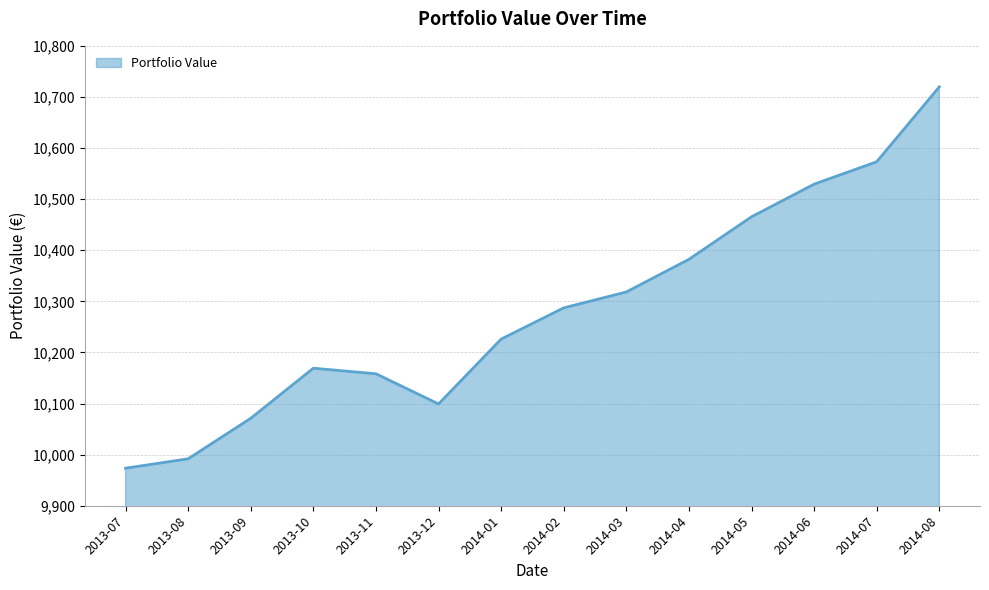

At which category does the chart reach its minimum across all series?

2013-07